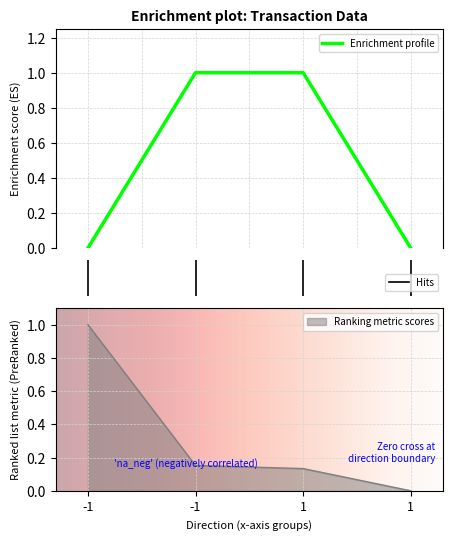

True or false: Enrichment profile has more than 2 points higher than both neighbors.

False